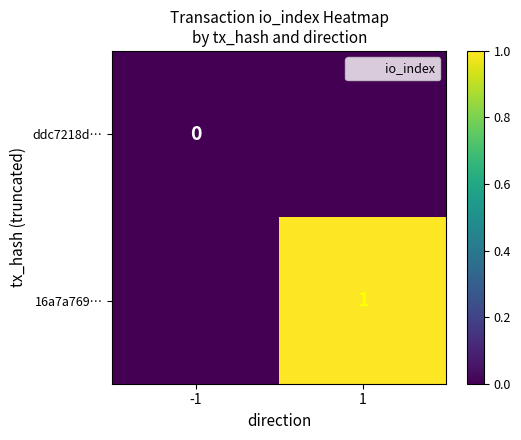

The 16a7a769… series shows 0 at -1. True or false?

False